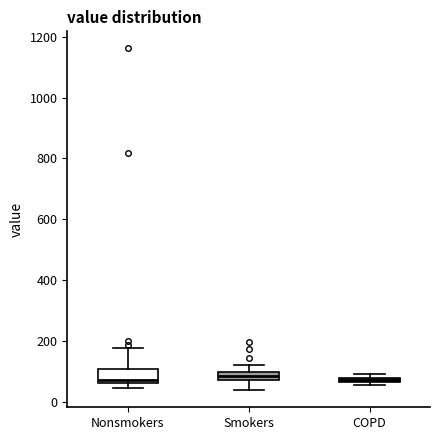

Which box is the tallest, from its lower edge to its upper edge?

Nonsmokers